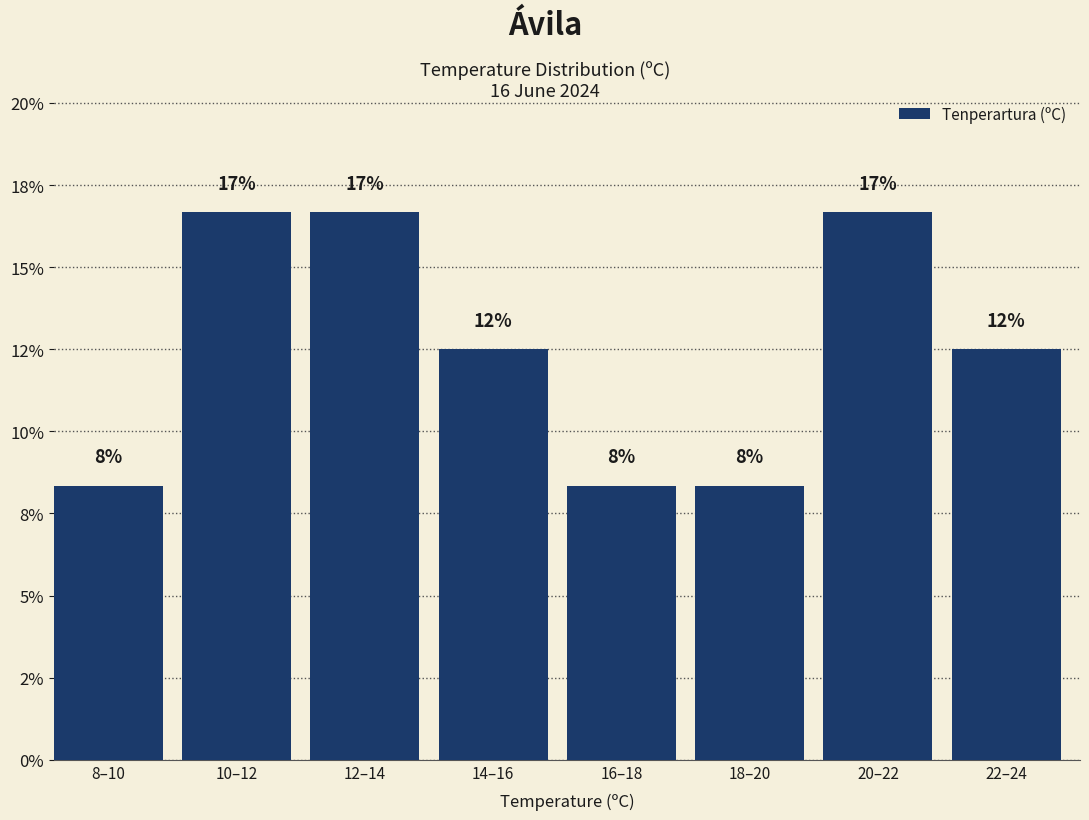

Does the chart contain any negative values?

No